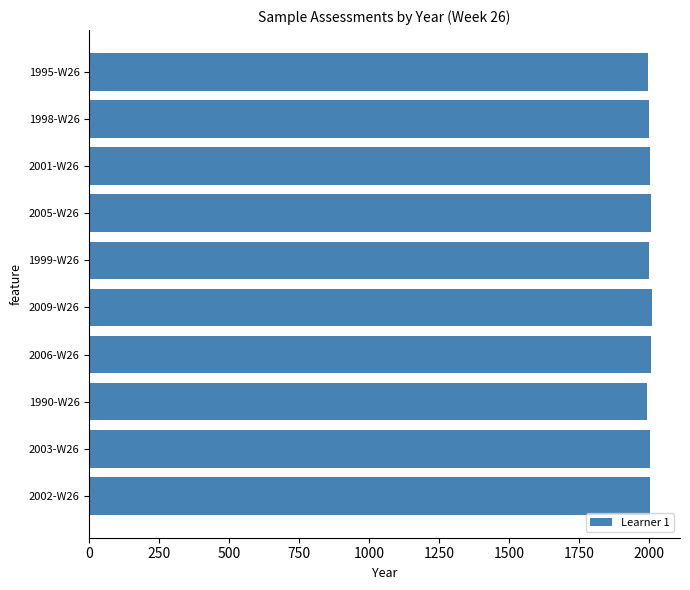

How many bars are there in total?

10